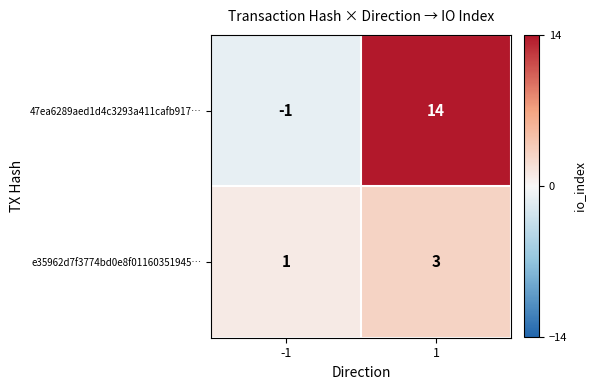

Between -1 and 1, which series saw the biggest shift?

47ea6289aed1d4c3293a411cafb917…